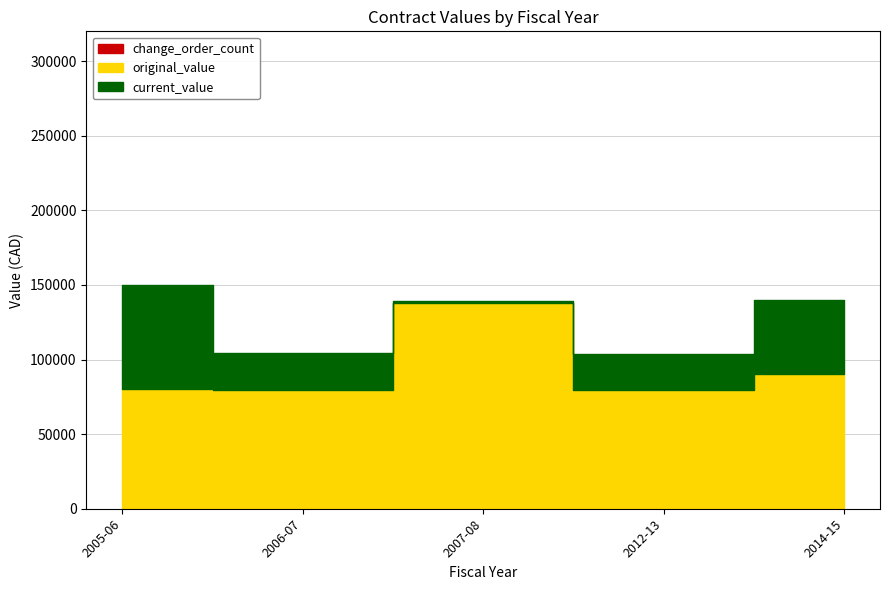

Which has a higher value, 2006-07 or 2007-08?

2007-08